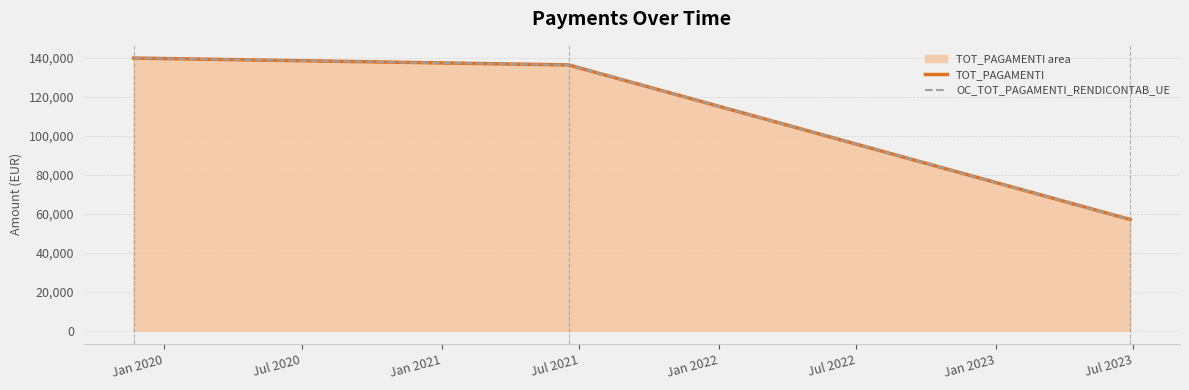

How many data points in TOT_PAGAMENTI are above 136475?

2